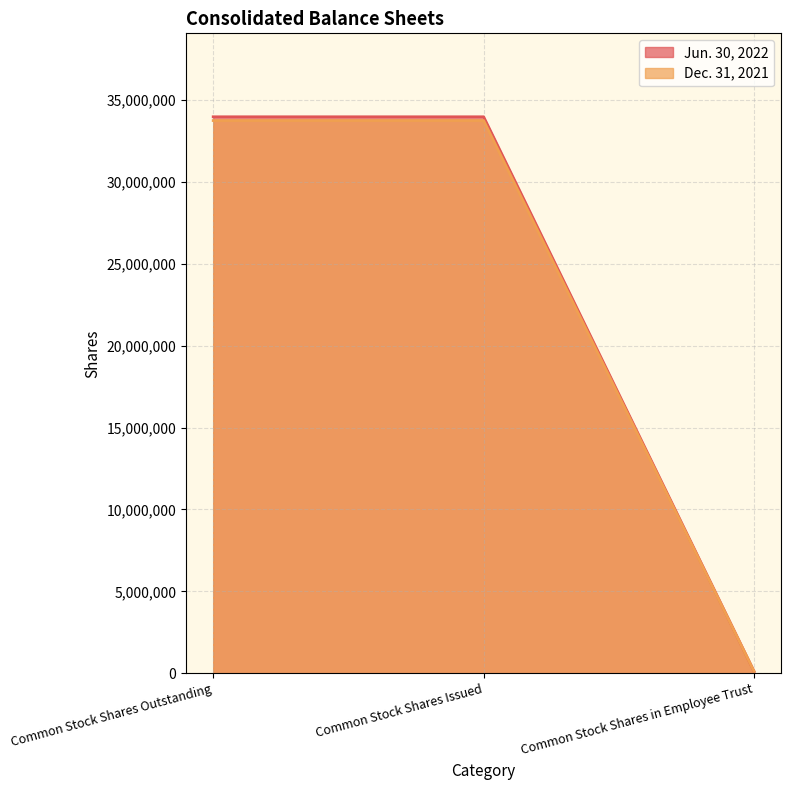

What is the value of the Jun. 30, 2022 point at the 1st from the left?

33965478